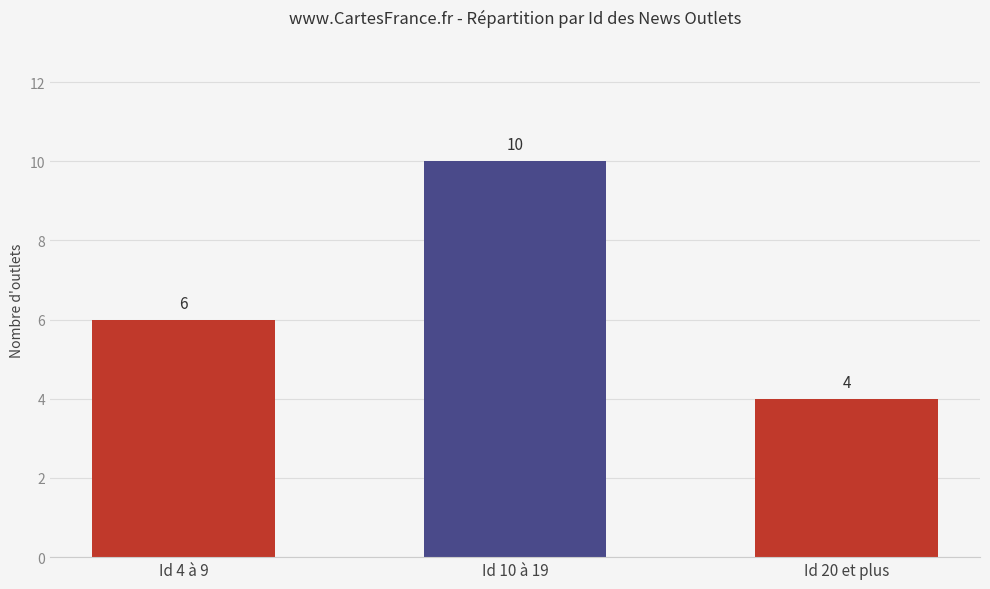

What is the difference between the values at Id 20 et plus and Id 10 à 19?

6